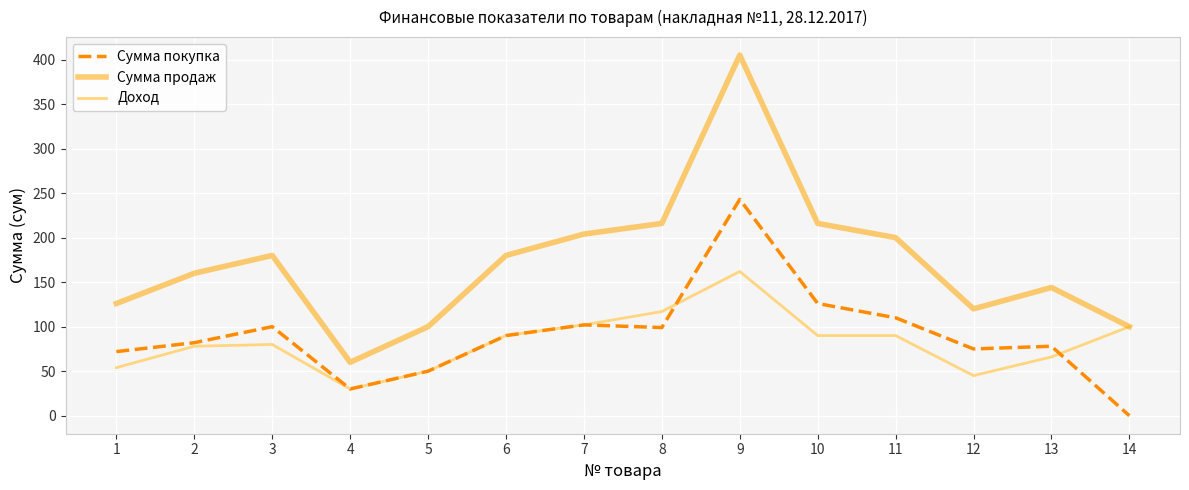

What is the sum of the Сумма покупка values at 5 and 3?

150